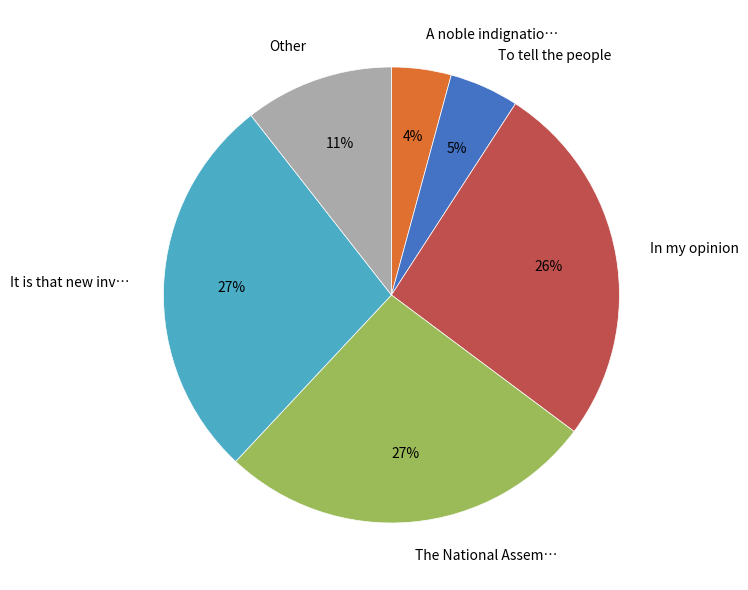

Do A noble indignatio… and It is that new inv… together represent more than half of the pie?

No